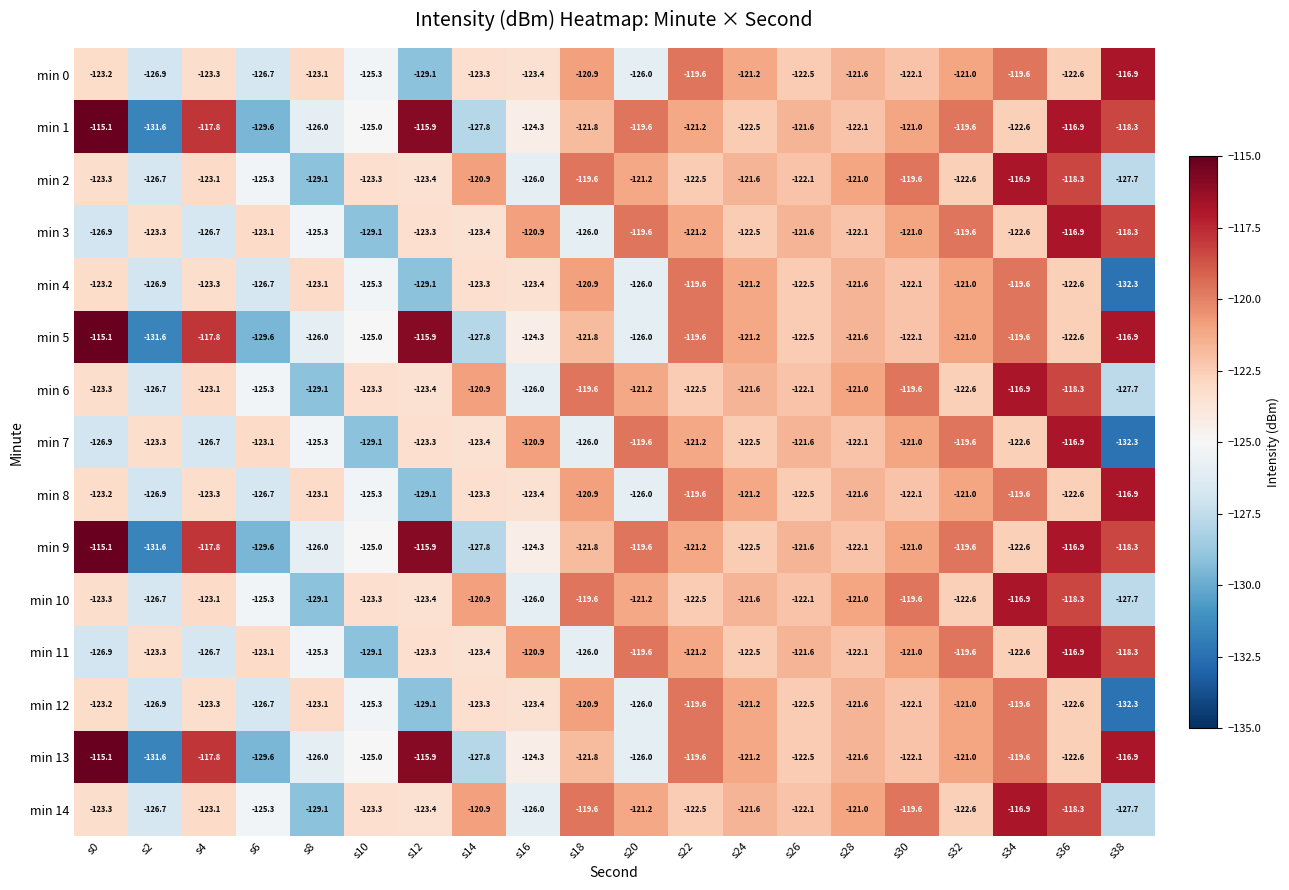

Is it true that min 1 equals -74.4 at s28?

False